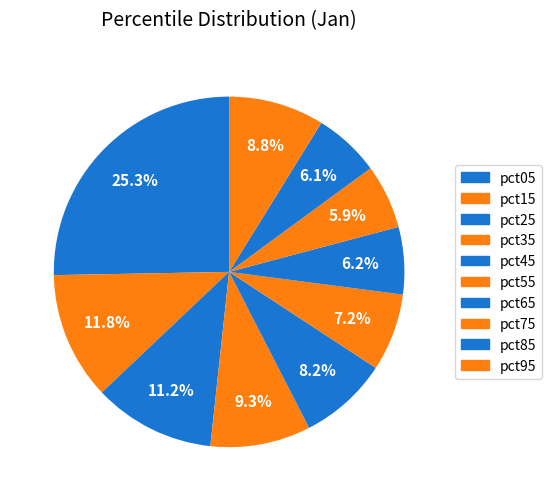

Is there any slice that represents more than half of the pie?

No